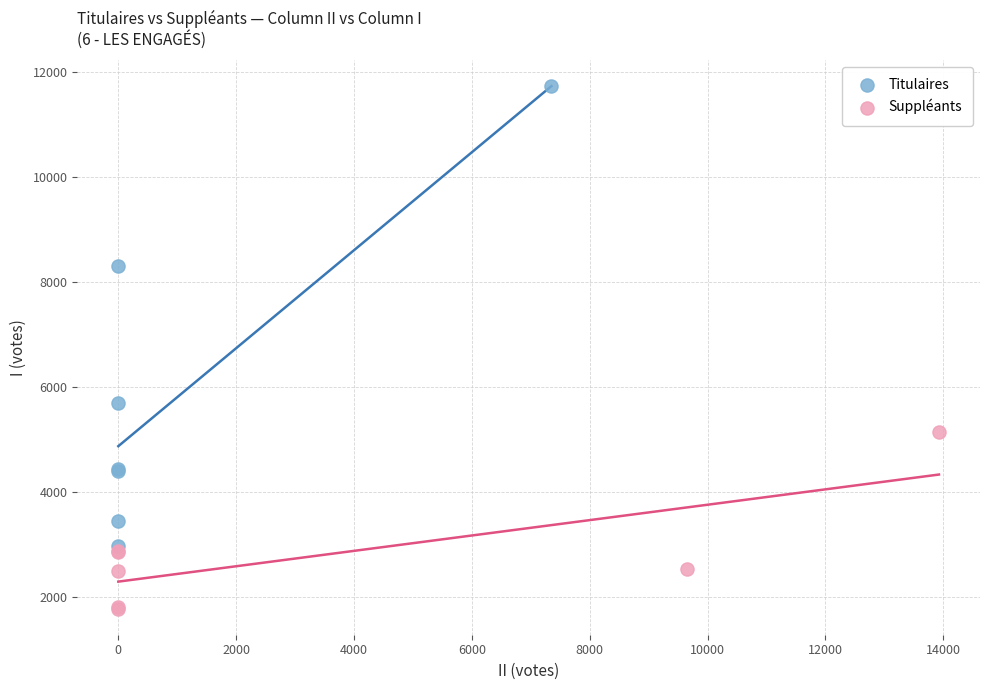

Which series contains the highest Y value?

Titulaires